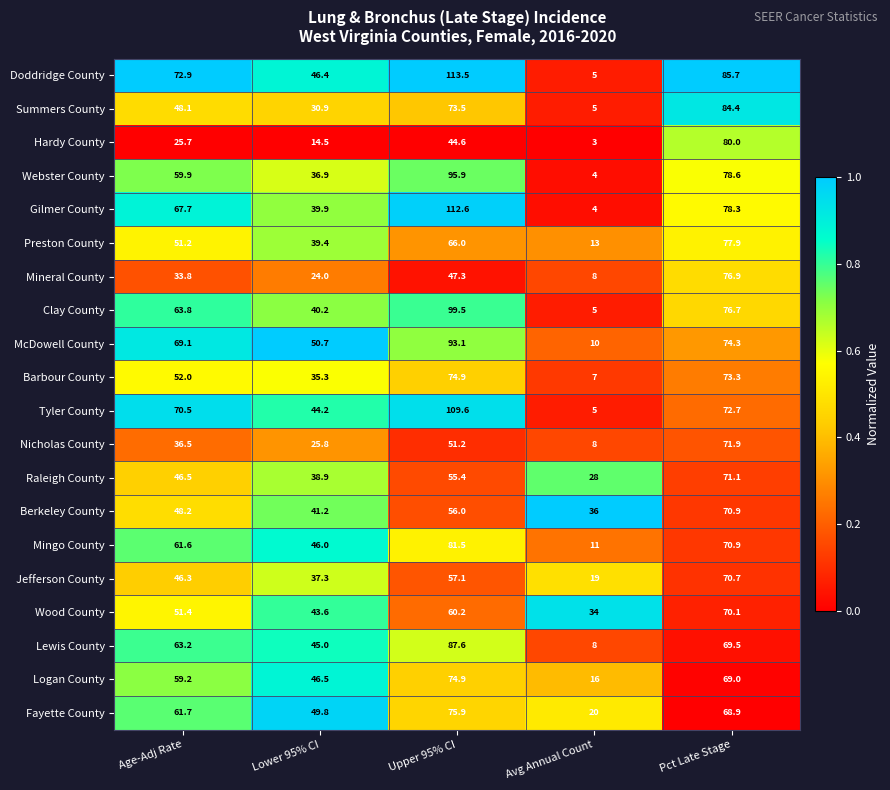

At which label is Summers County closest to 44?

Age-Adj Rate